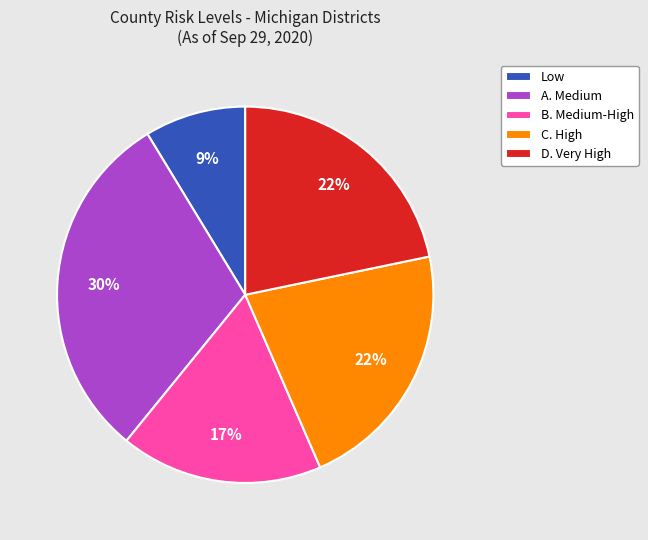

Combined, do B. Medium-High and C. High account for over 50%?

No